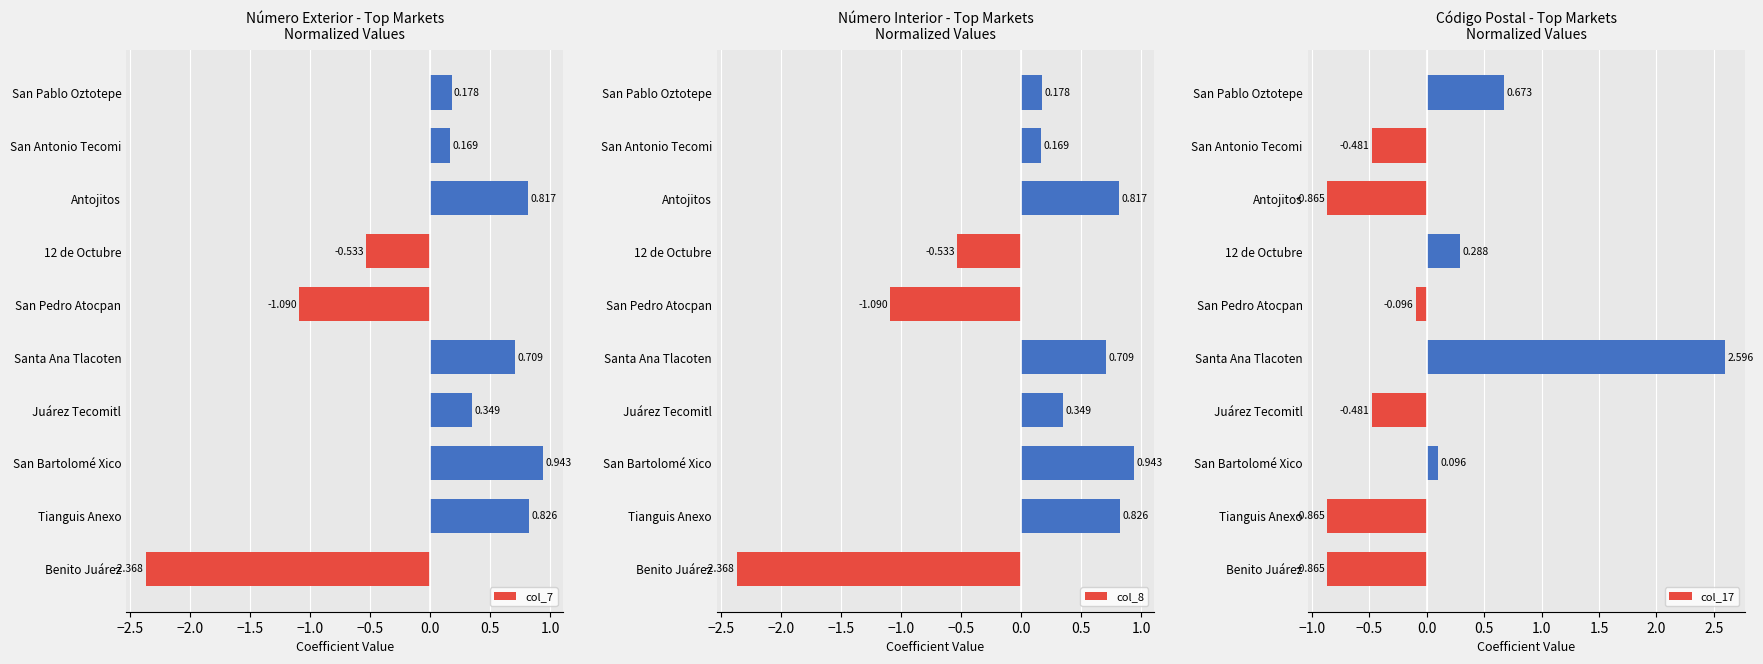

What are all the series names shown in the legend?

col_7, col_8, col_17